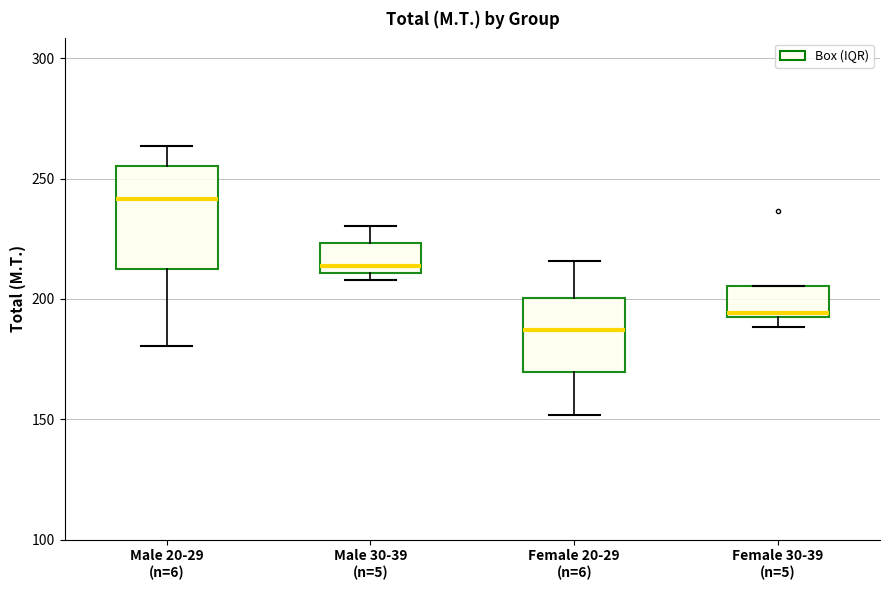

Which box has the highest median line?

Male 20-29 (n=6)